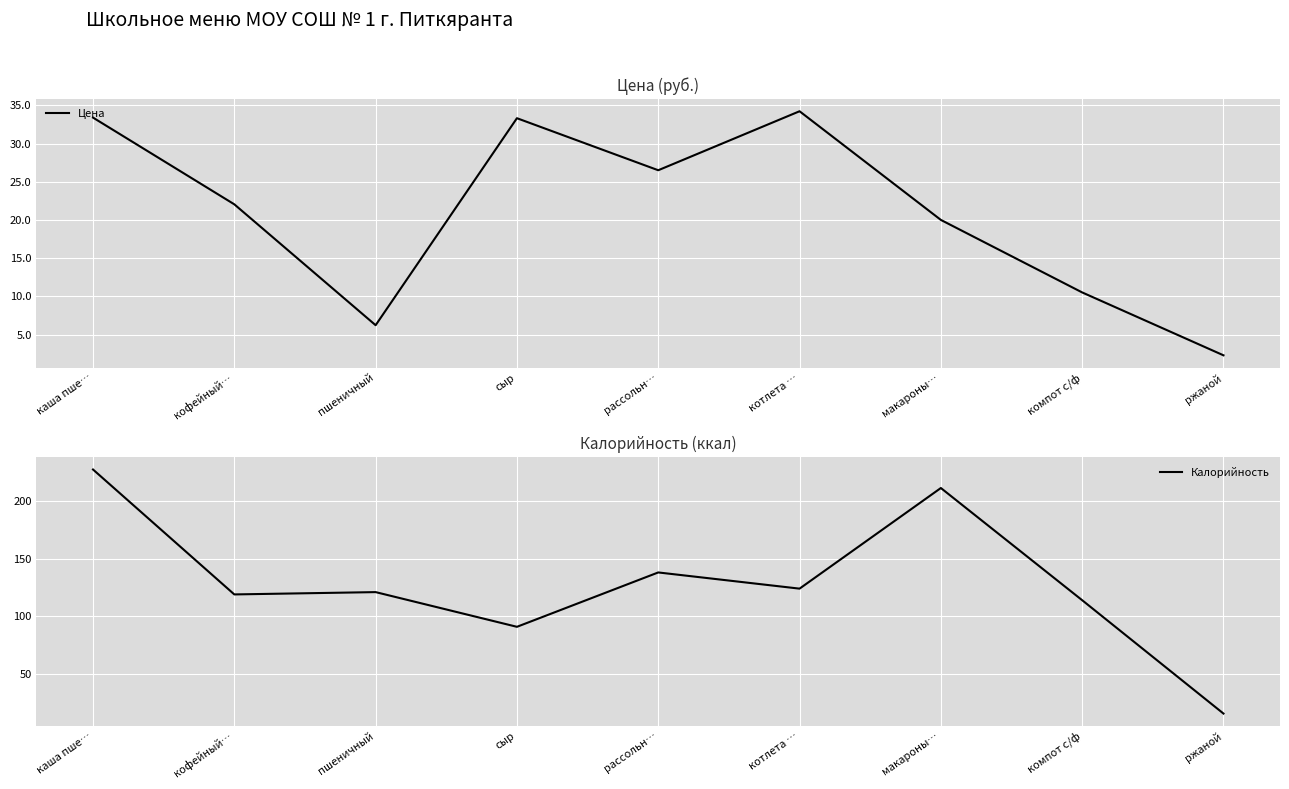

Rank the series at кофейный… from lowest to highest value.

Цена, Калорийность